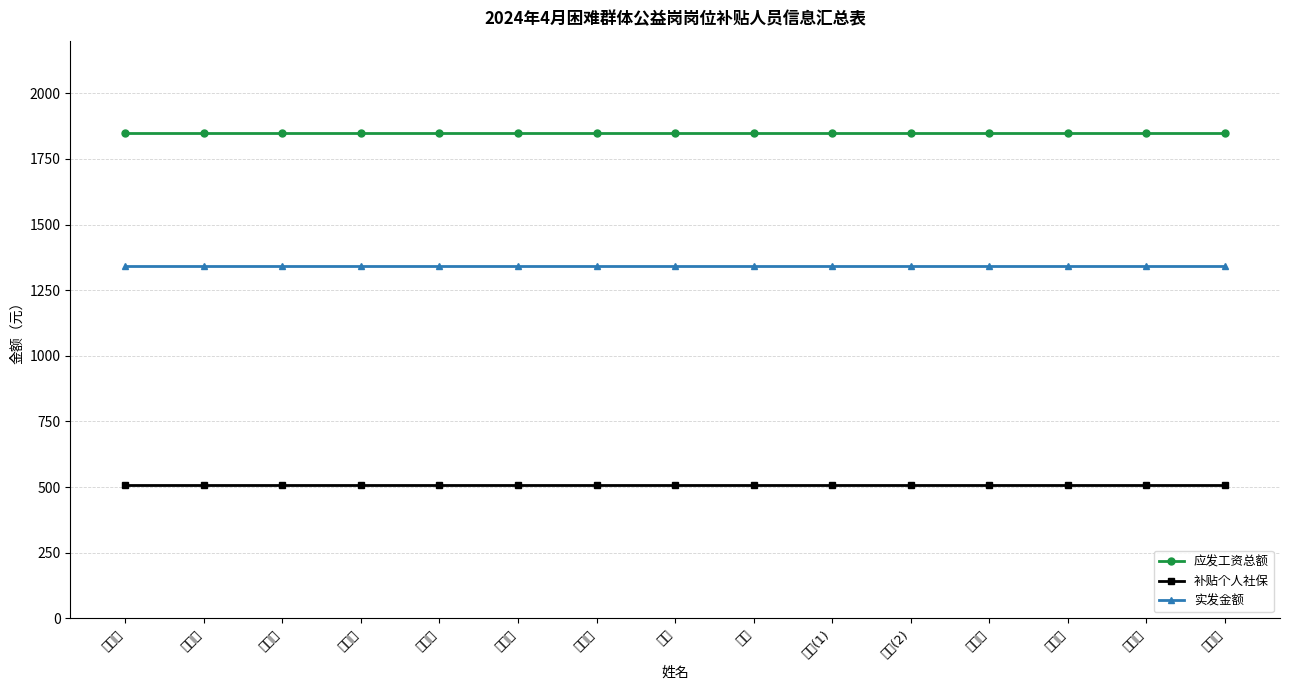

True or false: 补贴个人社保 and 实发金额 intersect in this chart.

False